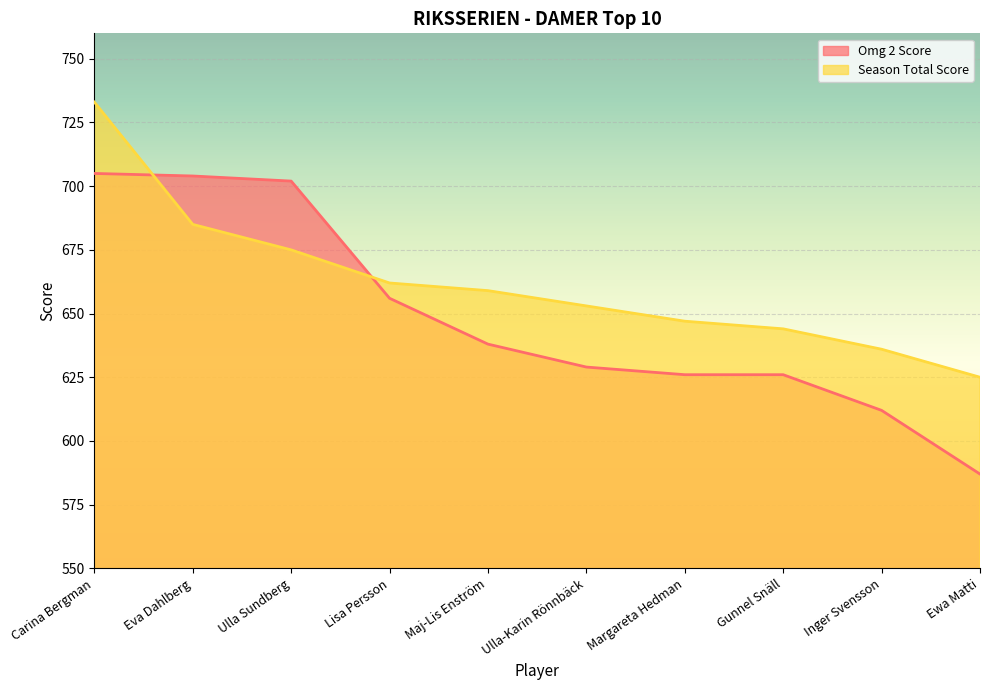

Which label corresponds to the smallest value in the chart?

Ewa Matti